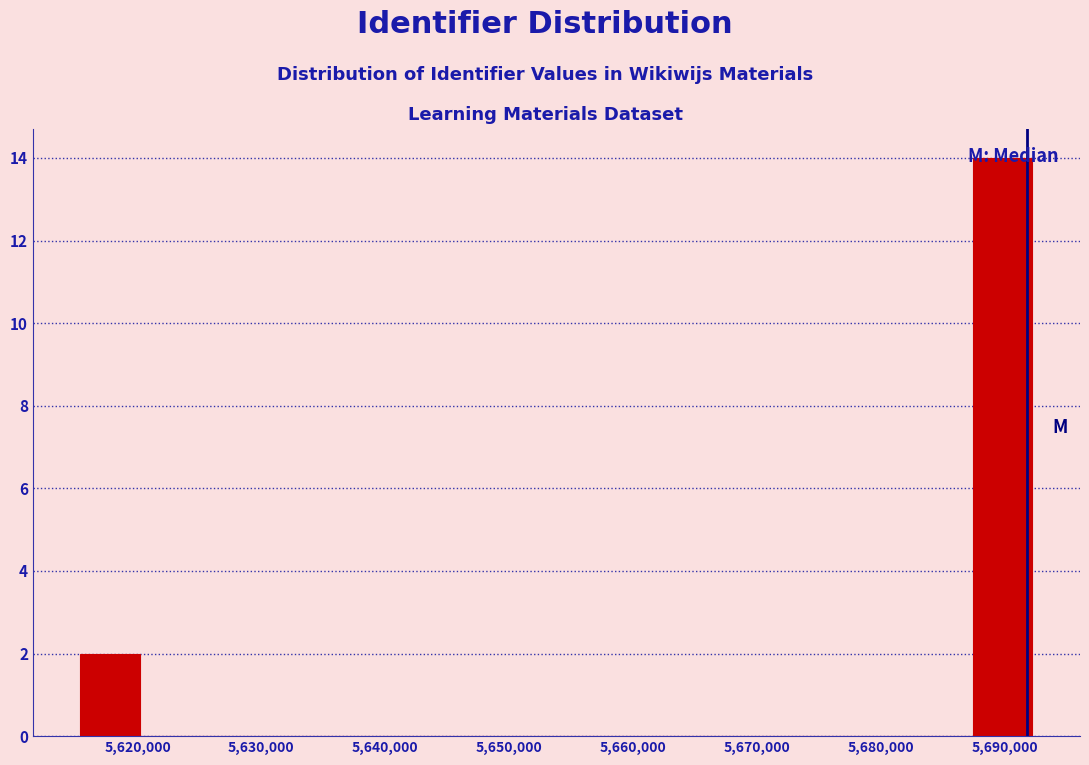

Reading left to right, transcribe this chart: for each bar, give the range it covers on the x-axis and its height. Neither the bar edges nor the heights are printed on the chart, so give them approximately, as read against the axes.

5615000 to 5620000: 2
5620000 to 5625000: 0
5625000 to 5630000: 0
5630000 to 5635000: 0
5635000 to 5639000: 0
5639000 to 5644000: 0
5644000 to 5649000: 0
5649000 to 5654000: 0
5654000 to 5659000: 0
5659000 to 5663000: 0
5663000 to 5668000: 0
5668000 to 5673000: 0
5673000 to 5678000: 0
5678000 to 5683000: 0
5683000 to 5687000: 0
5687000 to 5692000: 14